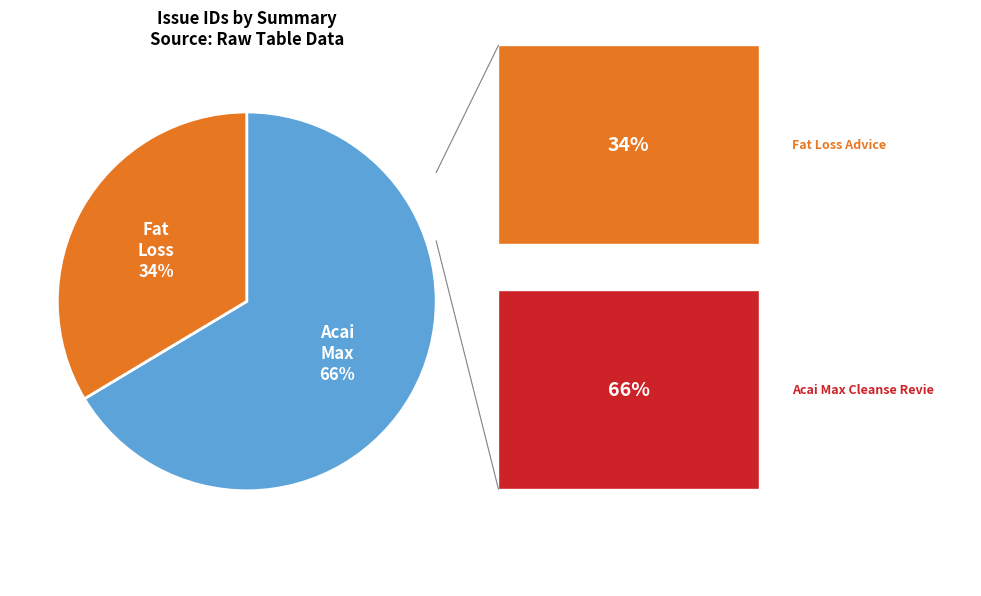

Is there any slice that represents more than half of the pie?

Yes